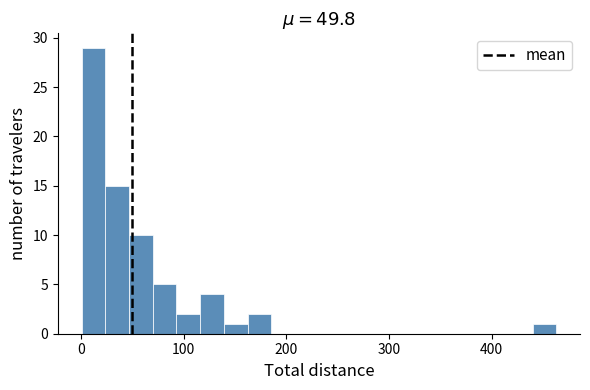

Around what value on the x-axis is the tallest bar? Give the approximate position of its centre, as read against the axis.

10